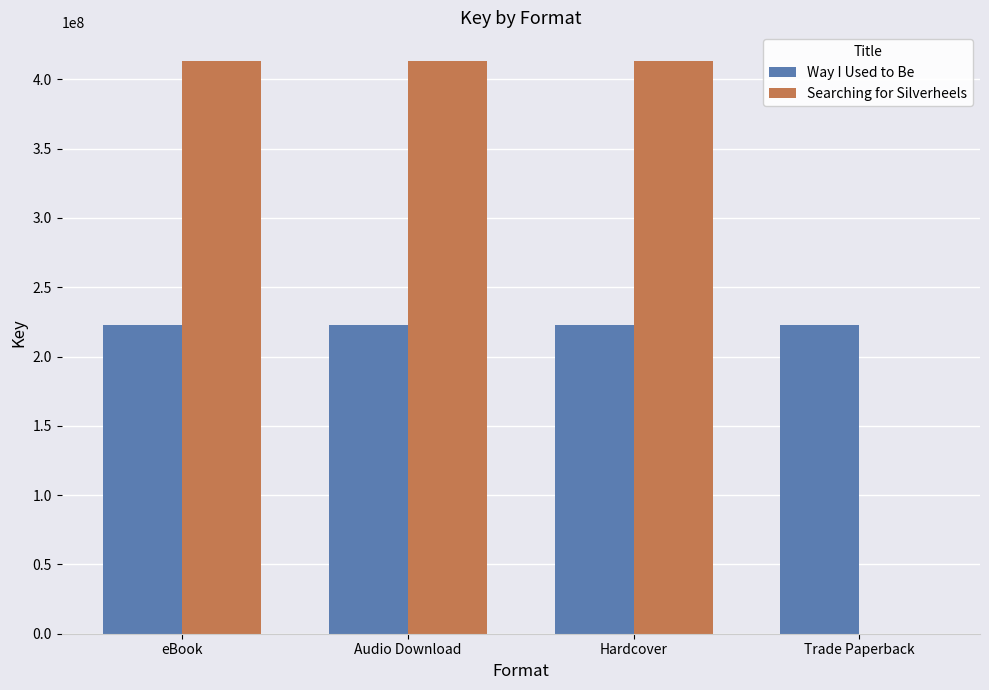

The value of Way I Used to Be at Hardcover is 222549466. True or false?

True